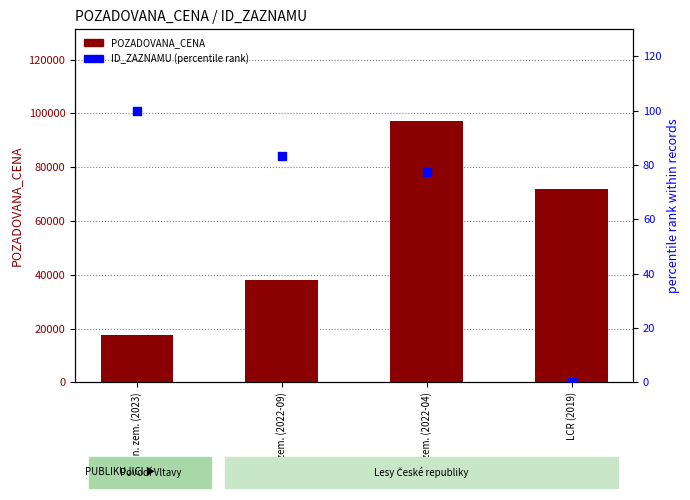

At which category is the sum across all series the highest?

Min. zem. (2022-04)